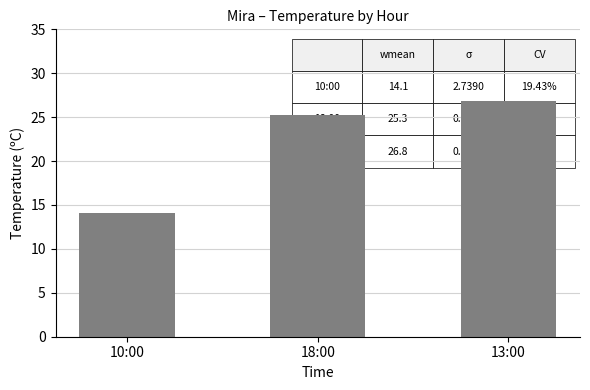

Reading left to right, extract all data points from this chart.

14.1	25.3	26.8